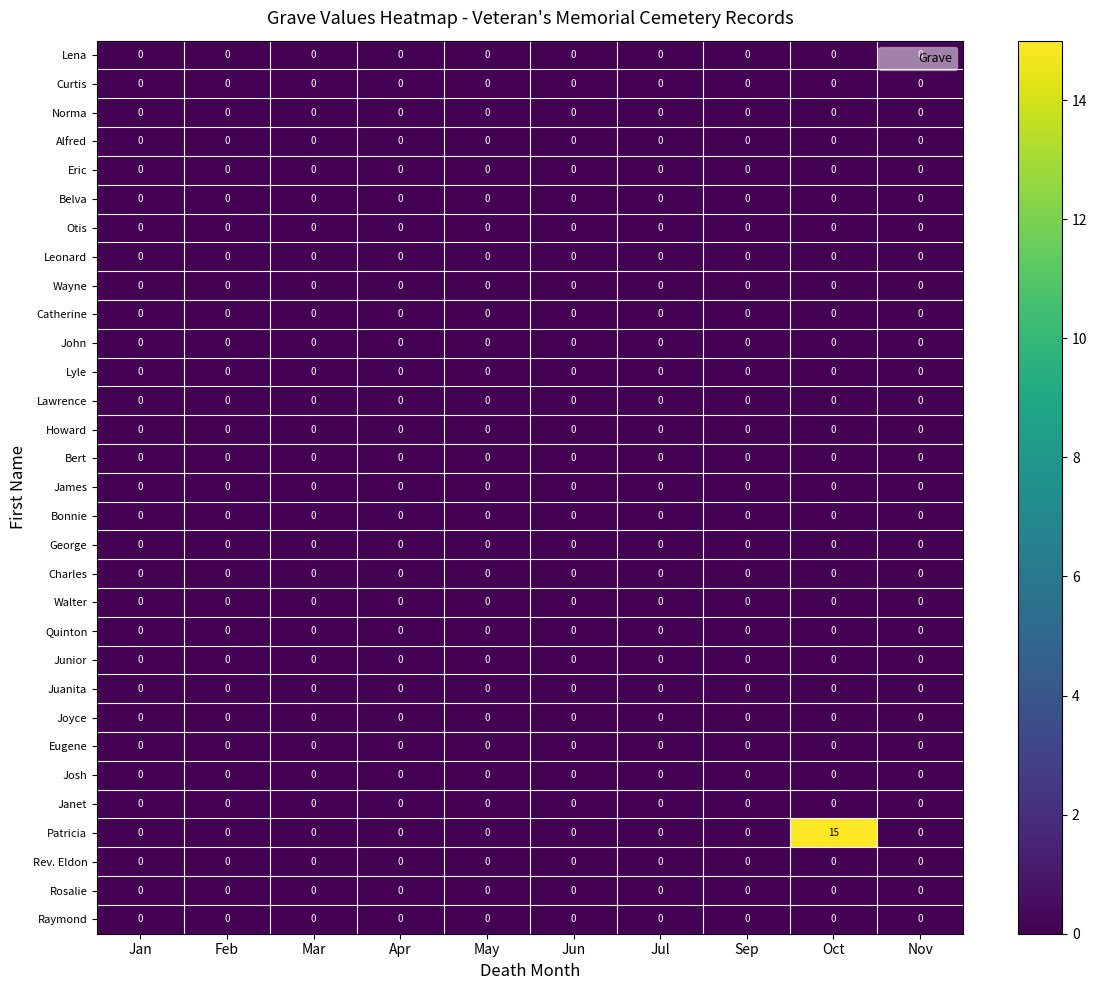

Which series has the widest spread of values?

Patricia